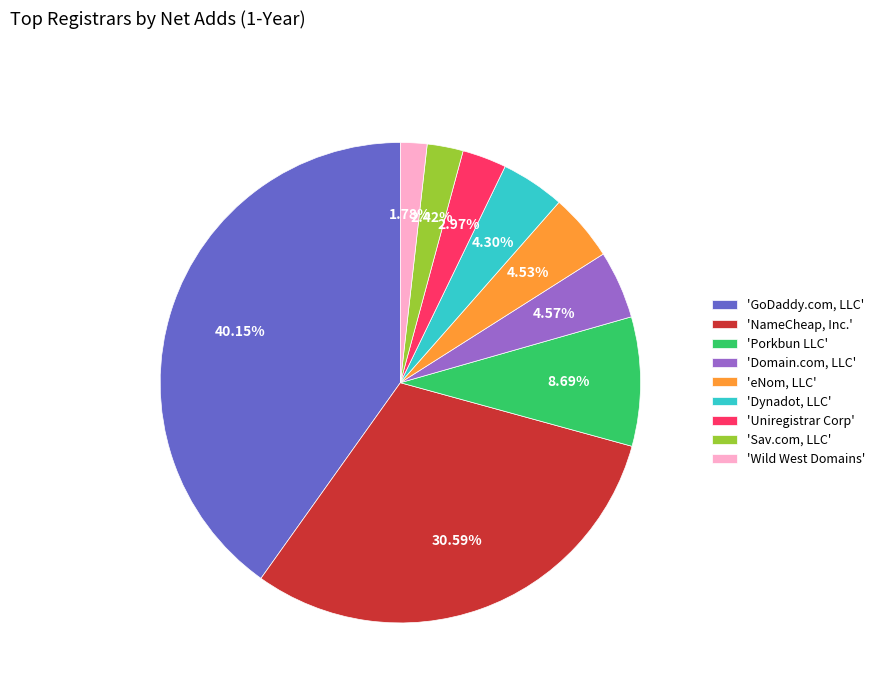

Approximately how many times larger is the value at 'eNom, LLC' compared to 'Domain.com, LLC'?

1.0